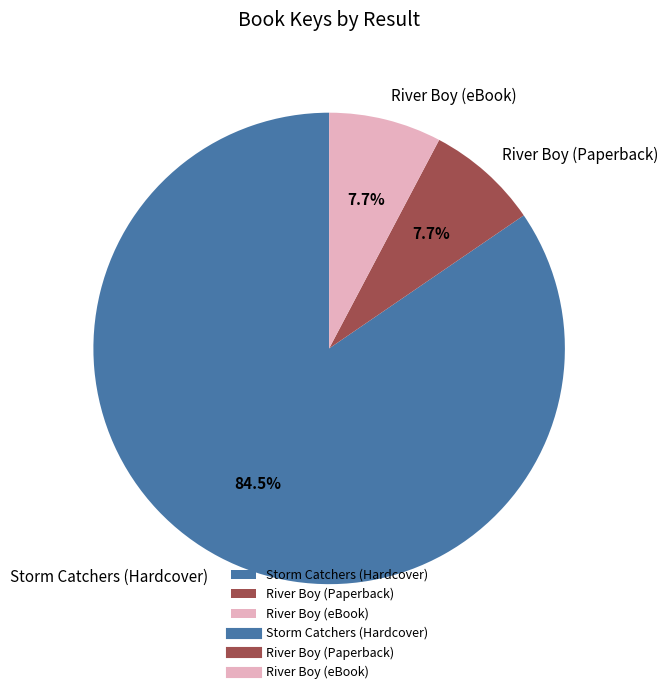

Is there any slice that represents more than half of the pie?

Yes